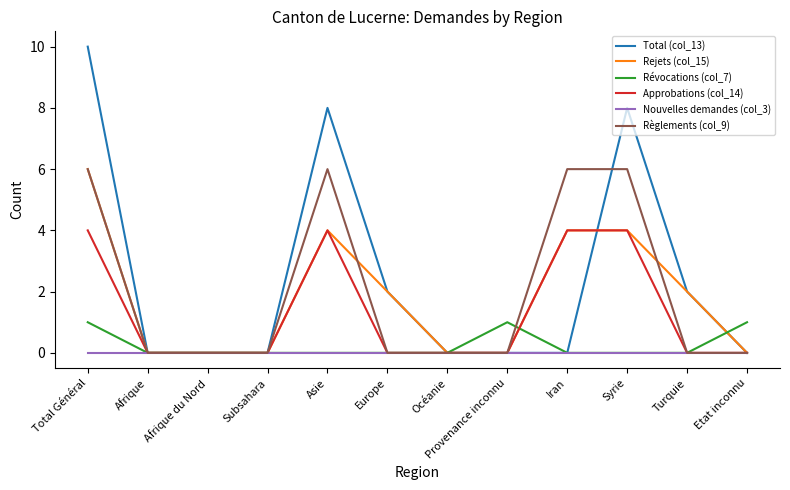

Which series has the widest spread of values?

Total (col_13)